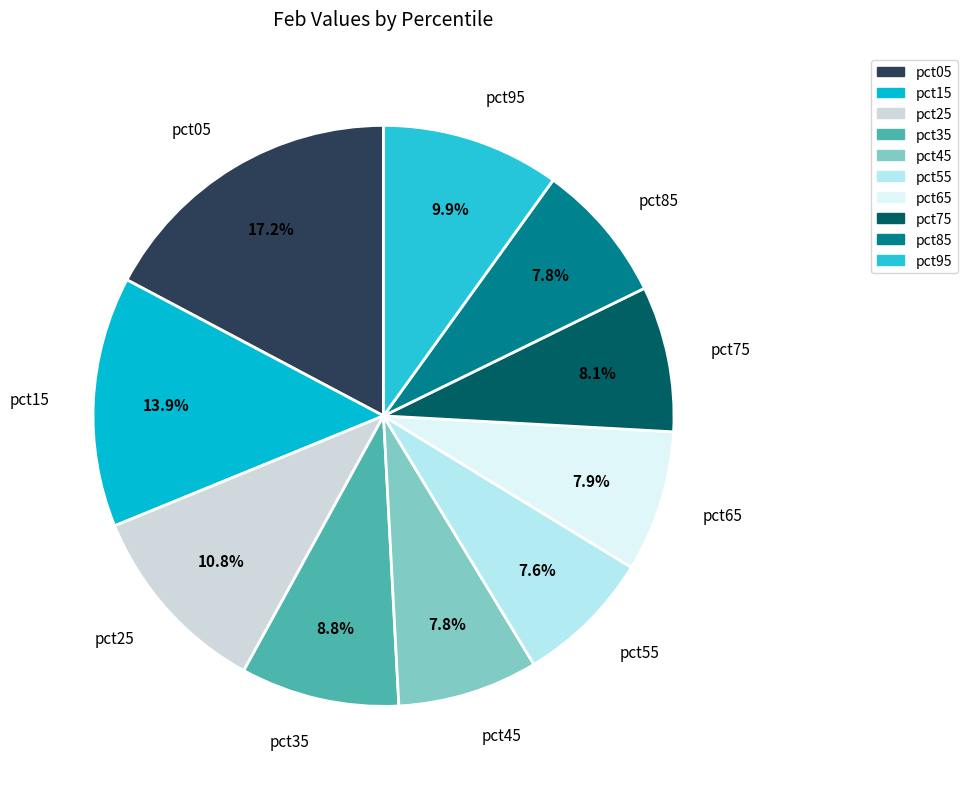

Is it true that pct95 is 3% of the pie?

False